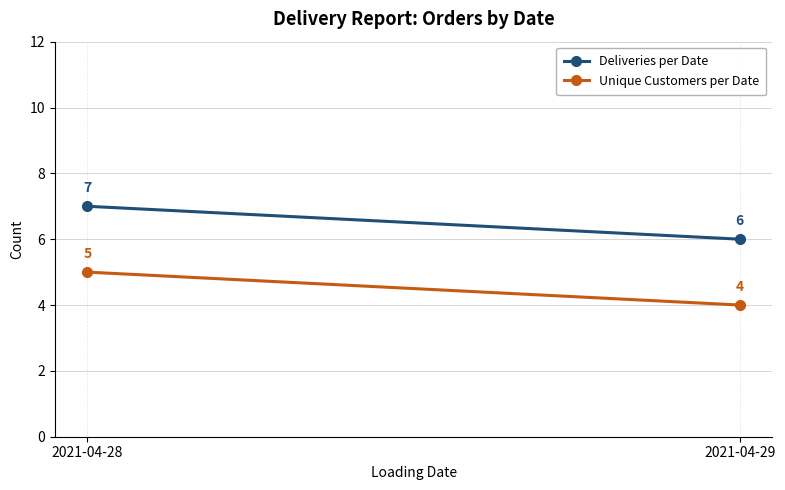

At which label is Deliveries per Date closest to 6?

2021-04-29